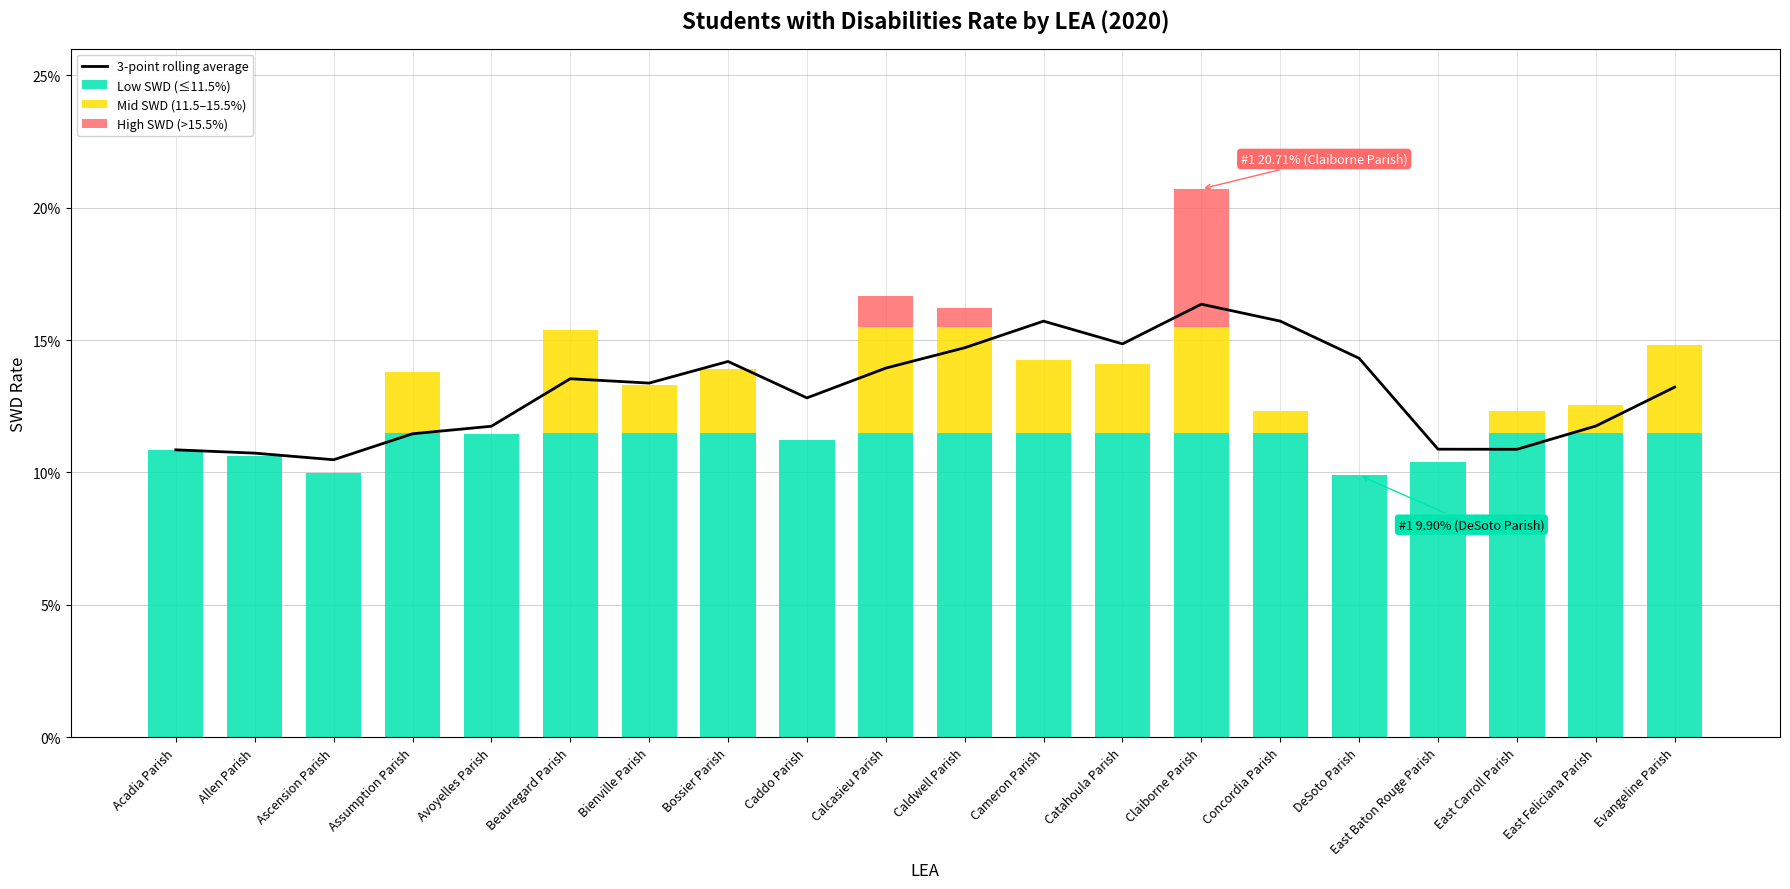

Which has a higher value, Cameron Parish or East Carroll Parish?

Cameron Parish